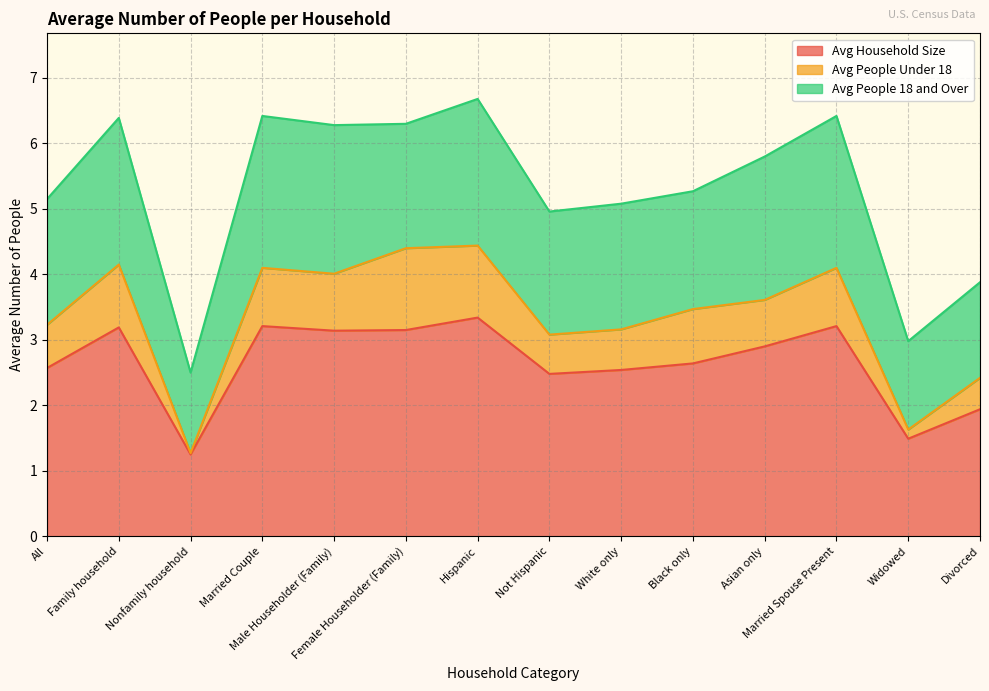

Count the number of data series in this chart.

3